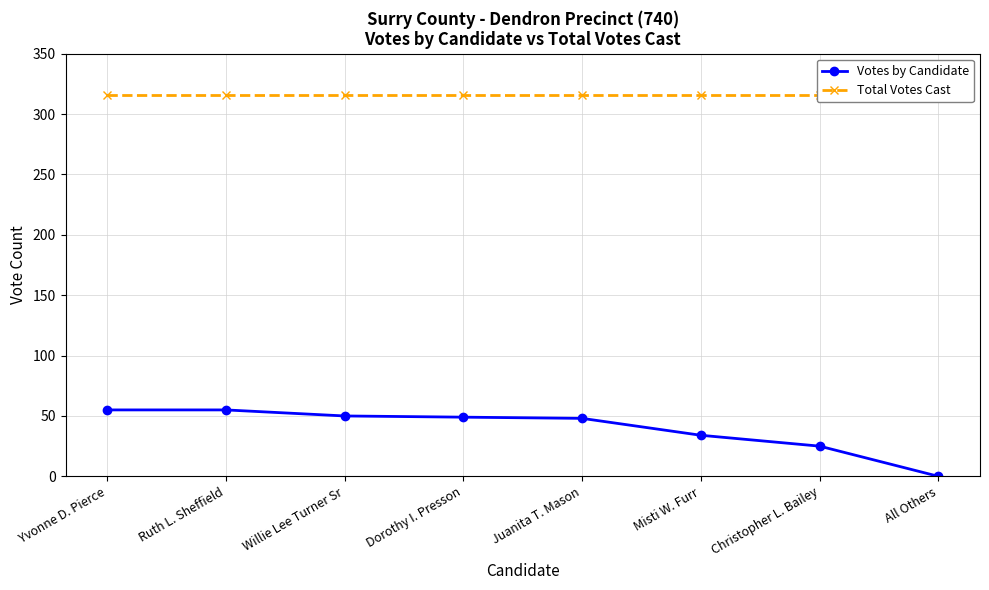

How many data points in Votes by Candidate are less than 49?

4